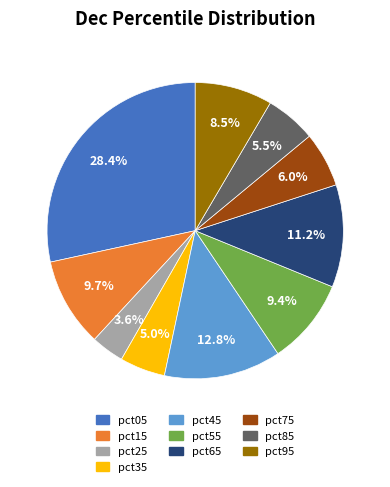

To the nearest percent, what is the average slice percentage?

10%